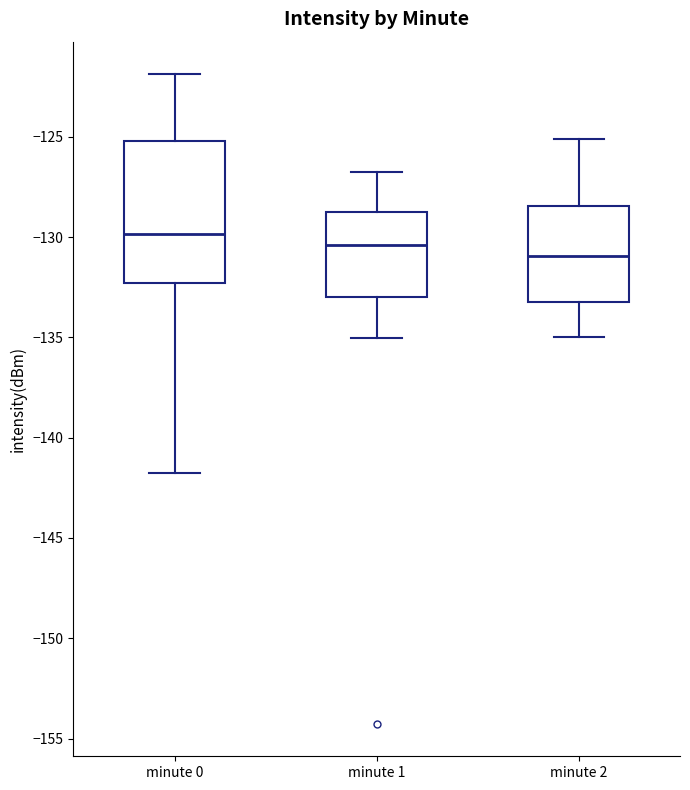

Where does the median line of the box for minute 2 sit on the y-axis? The values are not printed on the chart, so give them approximately, as read against the axis.

-131.0